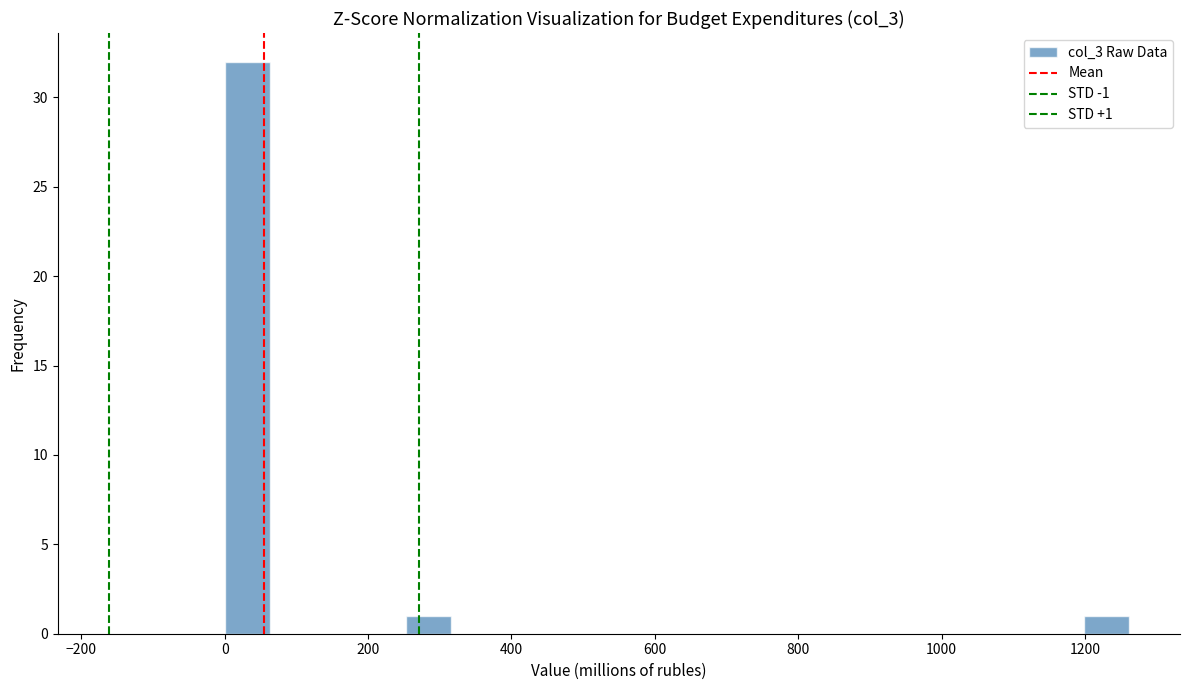

Around what value on the x-axis is the tallest bar? Give the approximate position of its centre, as read against the axis.

40